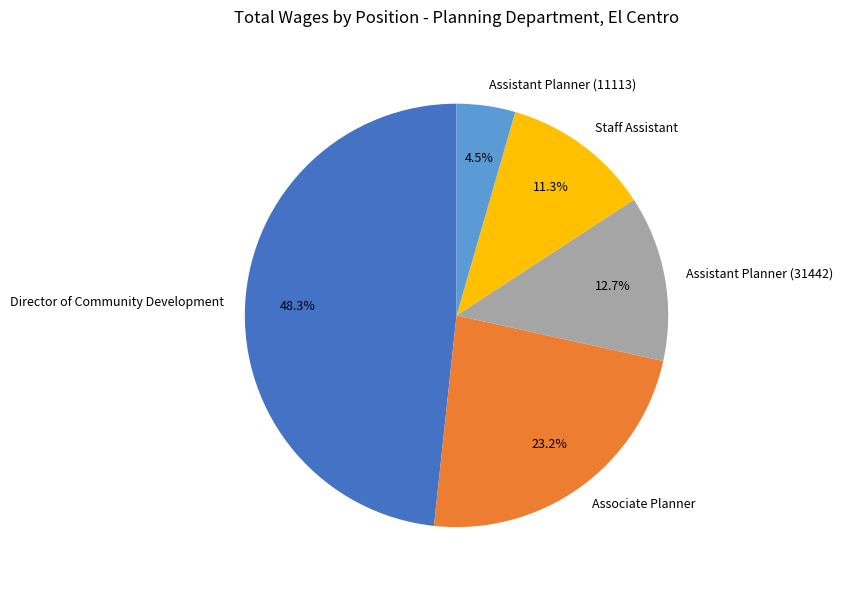

Count the number of slices in the pie.

5